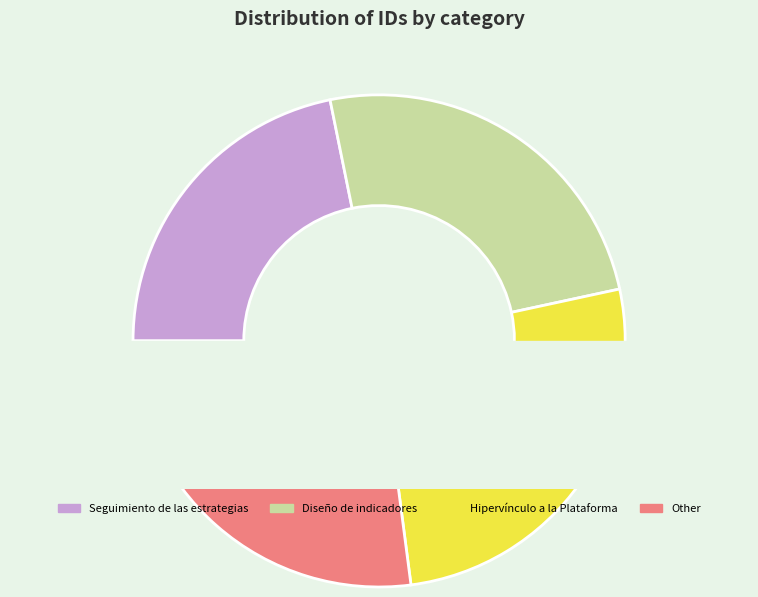

What is the change in value from 118 to 187?

+69